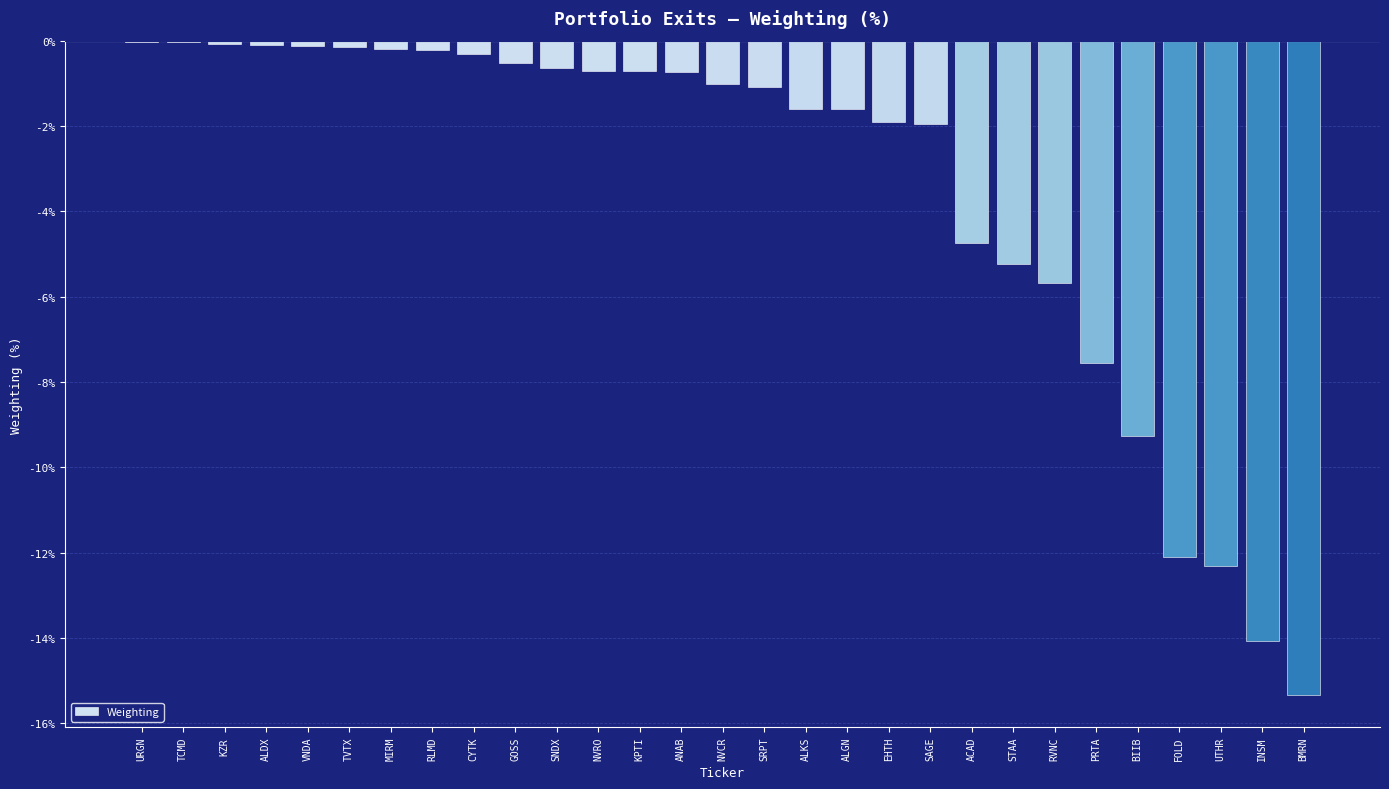

Are the bars horizontal?

No